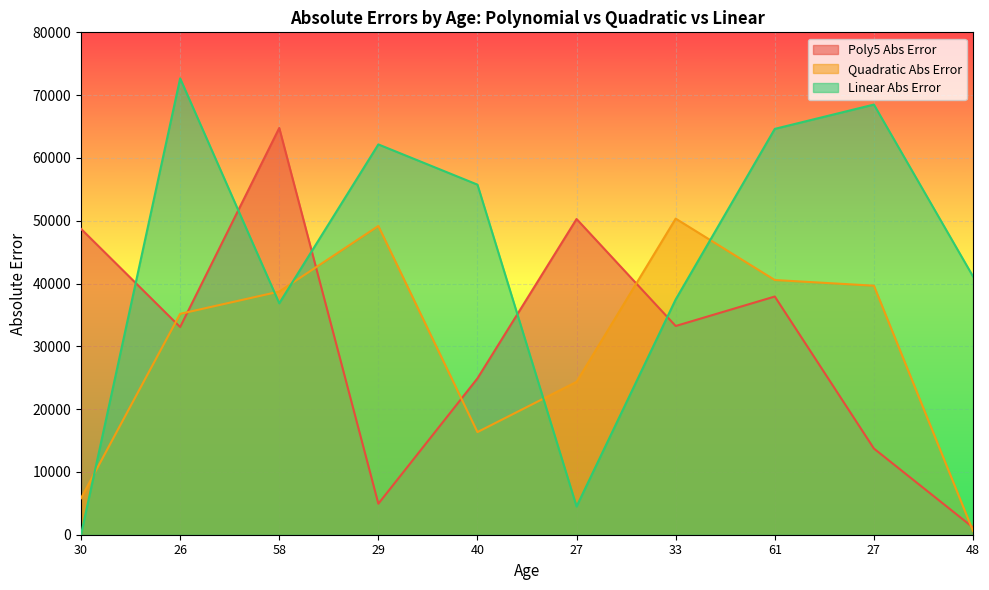

Where do Quadratic Abs Error and Poly5 Abs Error first cross each other?

30 and 26